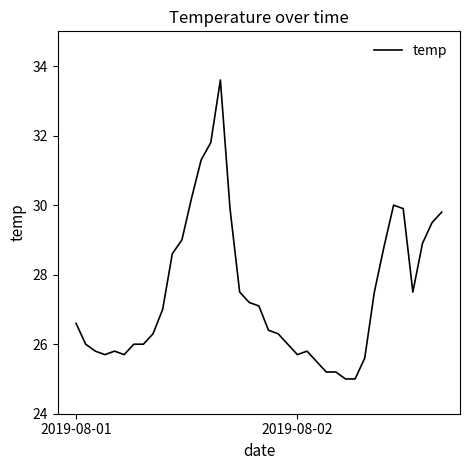

How many distinct data groups are displayed?

1